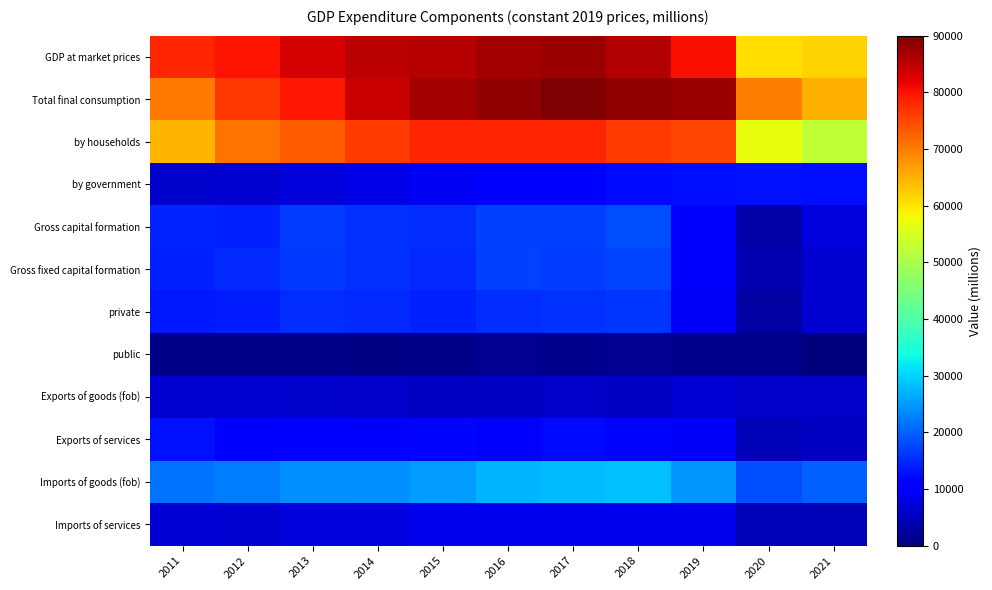

List the series in order of their peak value, highest first.

Total final consumption, GDP at market prices, by households, Imports of goods (fob), Gross capital formation, Gross fixed capital formation, private, by government, Exports of services, Imports of services, Exports of goods (fob), public